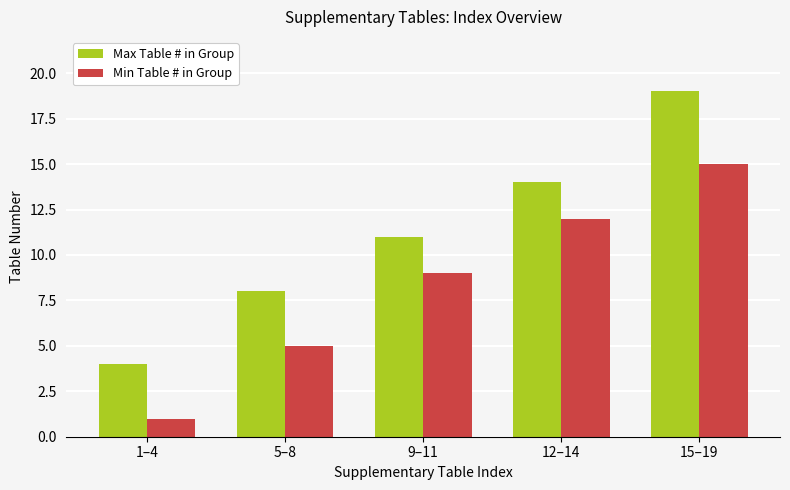

Which series has the largest total across all categories?

Max Table # in Group